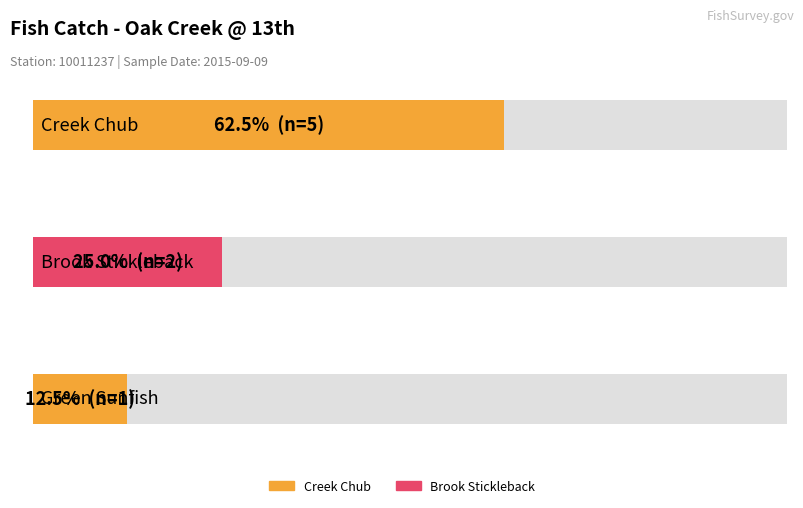

How many bars are there in total?

3